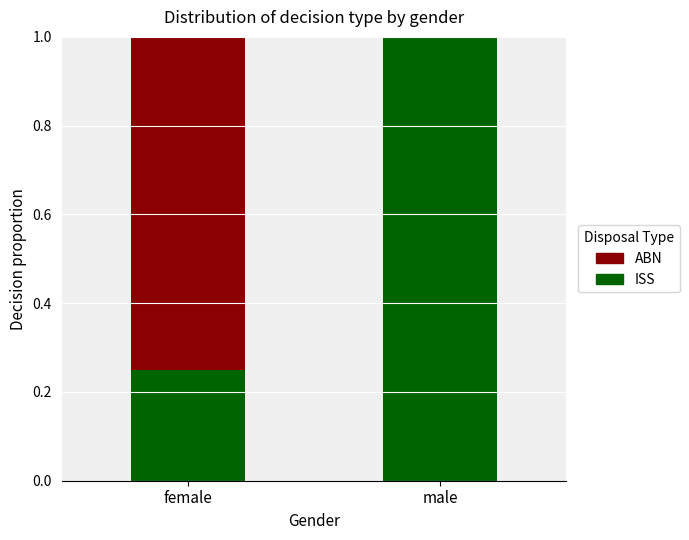

The value of ISS at female is 0.4. True or false?

False